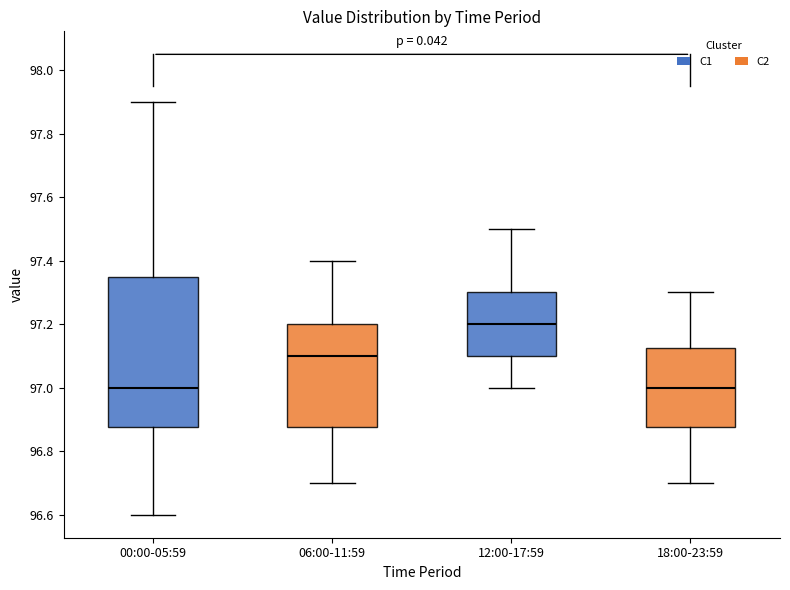

Reading left to right, transcribe this box plot: for each box, give where its median line is, the range the box spans, and where its two whiskers end, as read against the y-axis. The values are not printed on the chart, so give them approximately, as read against the axis.

00:00-05:59: median 97.00, box 96.88 to 97.36, whiskers 96.60 to 97.90
06:00-11:59: median 97.10, box 96.88 to 97.20, whiskers 96.70 to 97.40
12:00-17:59: median 97.20, box 97.10 to 97.30, whiskers 97.00 to 97.50
18:00-23:59: median 97.00, box 96.88 to 97.12, whiskers 96.70 to 97.30